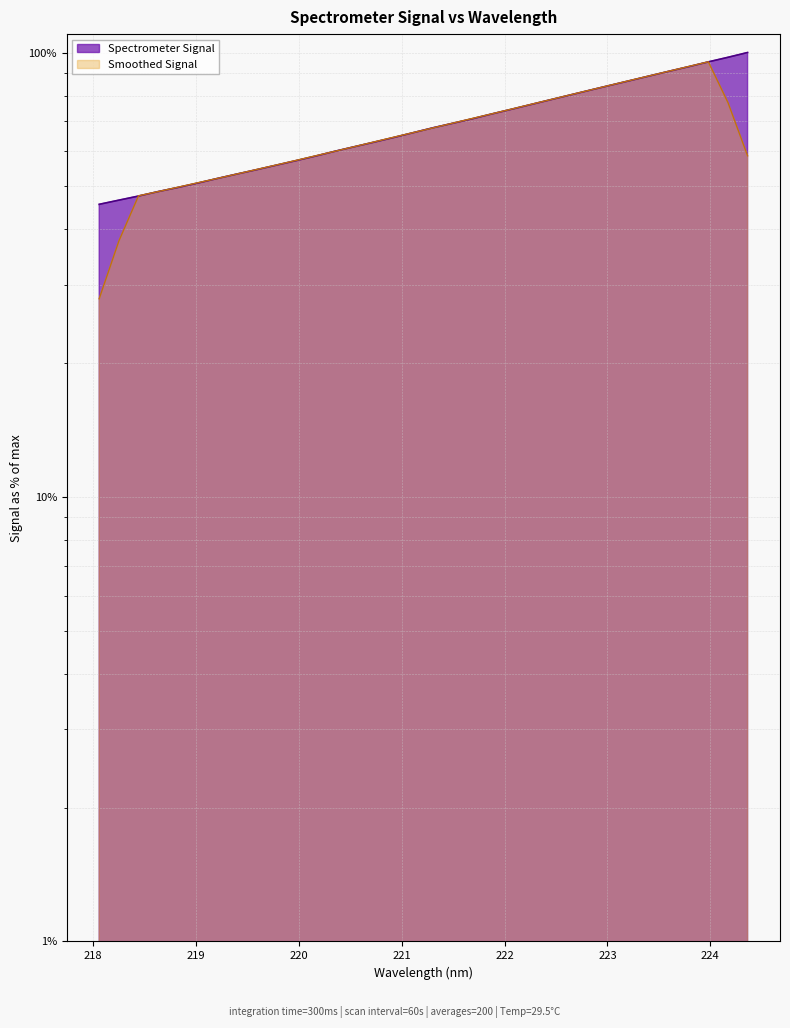

Rank the categories by value from highest to lowest.

224.3616, 224.1709, 223.9802, 223.7895, 223.5987, 223.408, 223.2172, 223.0264, 222.8355, 222.6447, 222.4538, 222.263, 222.0721, 221.8812, 221.6902, 221.4993, 221.3083, 221.1174, 220.9264, 220.7354, 220.5444, 220.3533, 220.1623, 219.9712, 219.7801, 219.589, 219.3979, 219.2067, 219.0156, 218.8244, 218.6332, 218.442, 218.2508, 218.0596